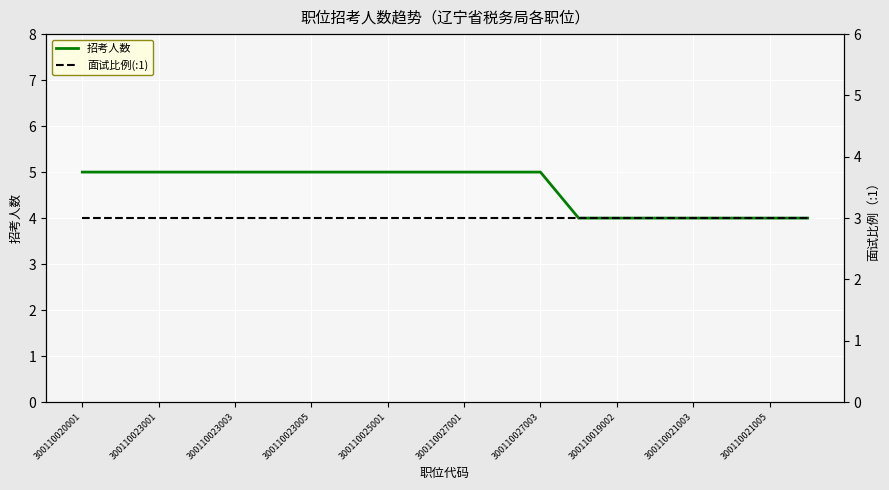

What are all the series names shown in the legend?

招考人数, 面试比例(:1)